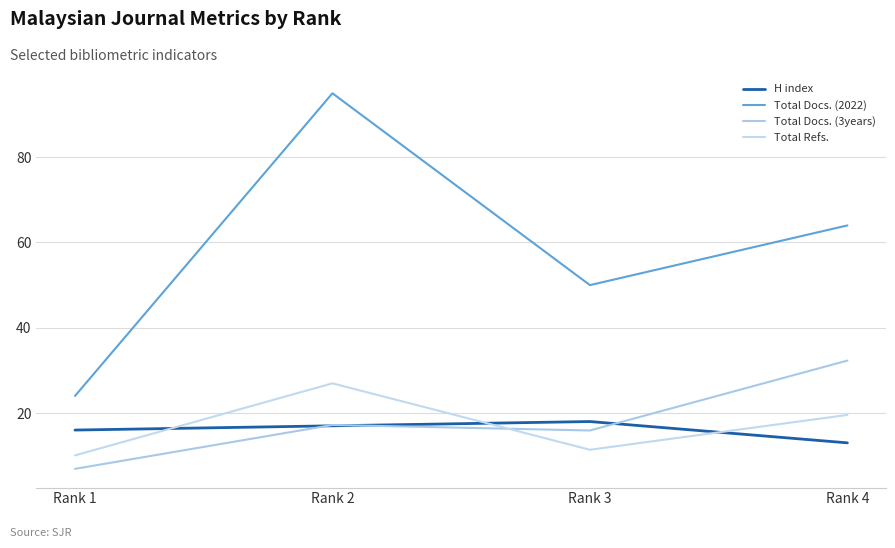

At which category is the sum across all series the highest?

Rank 2